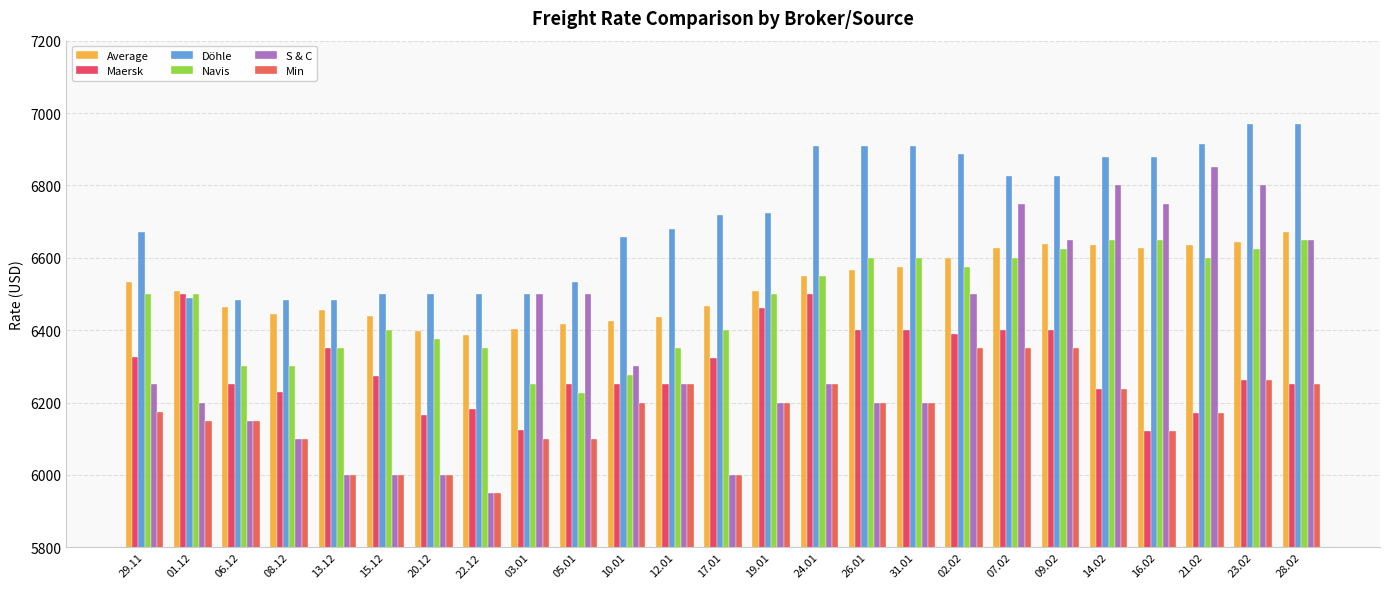

How many values in the Maersk series are below 6261?

12